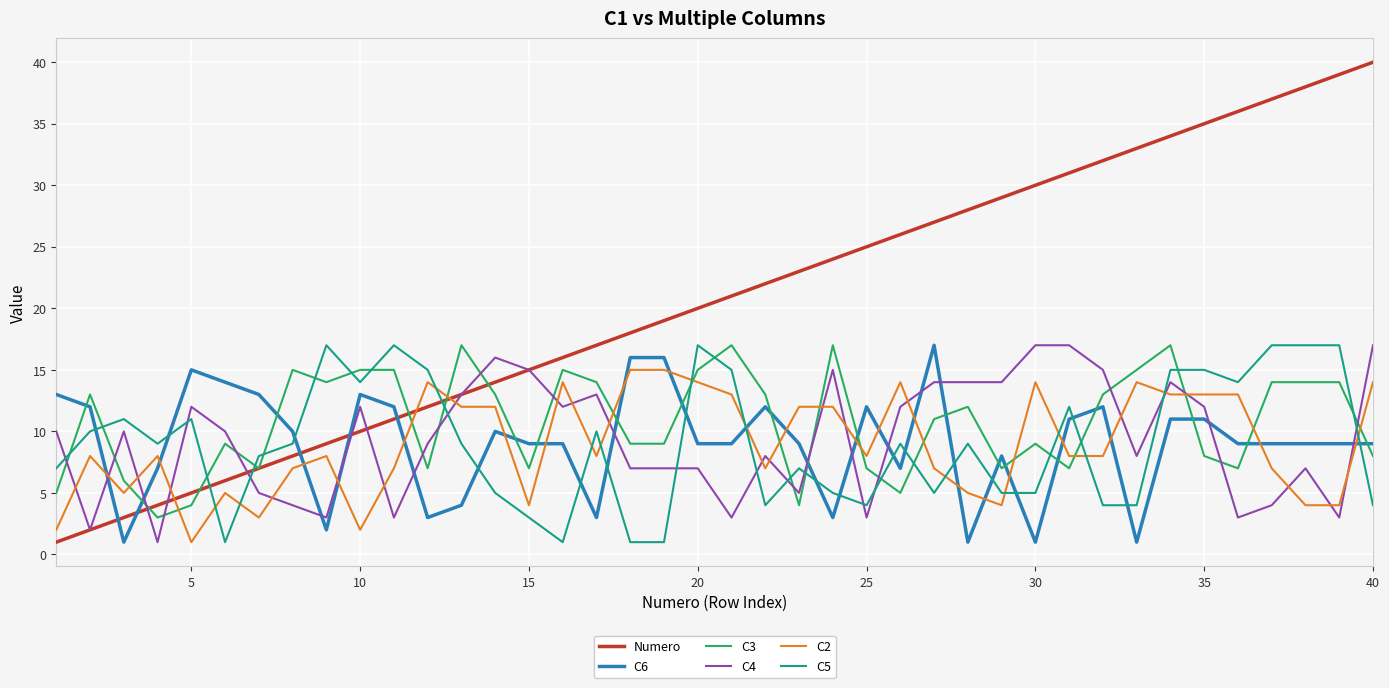

What are all the series names shown in the legend?

Numero, C6, C3, C4, C2, C5